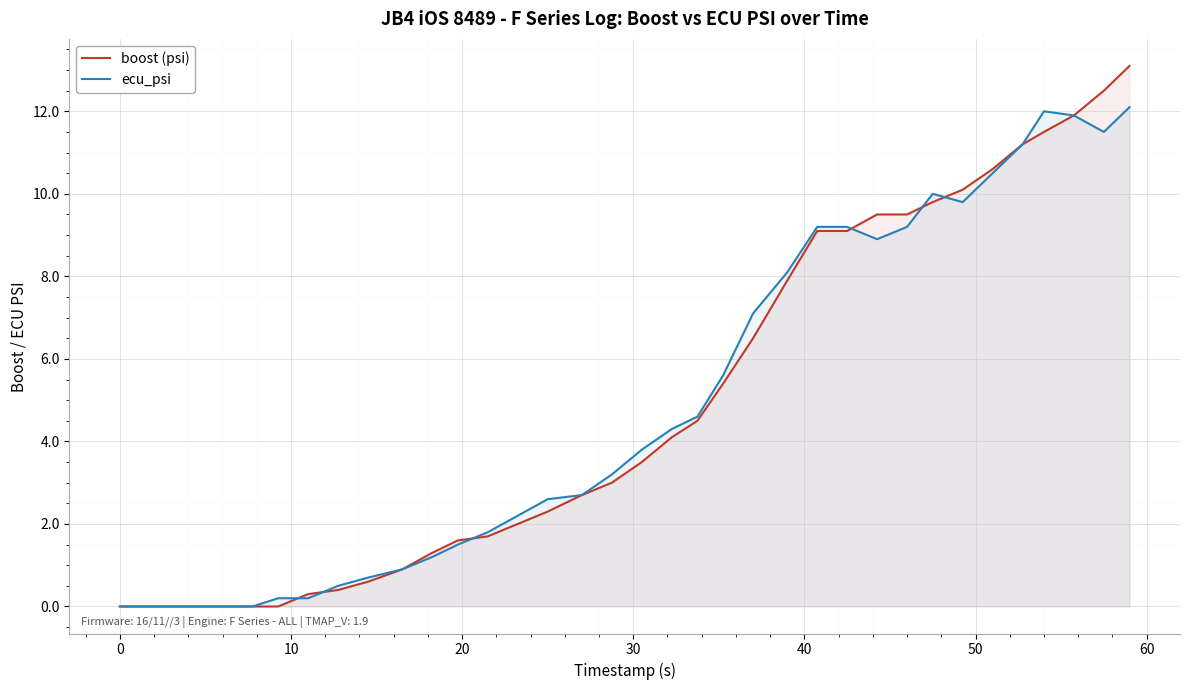

List the series in order of their peak value, lowest first.

ecu_psi, boost (psi)